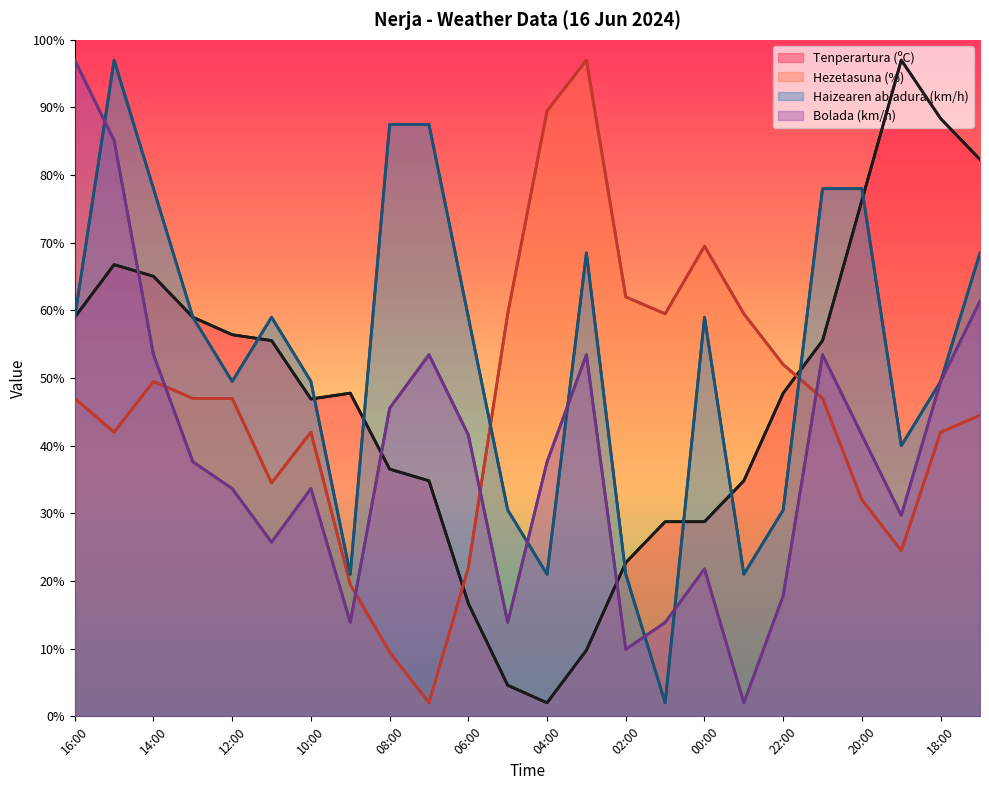

What position from the left is 23?

24